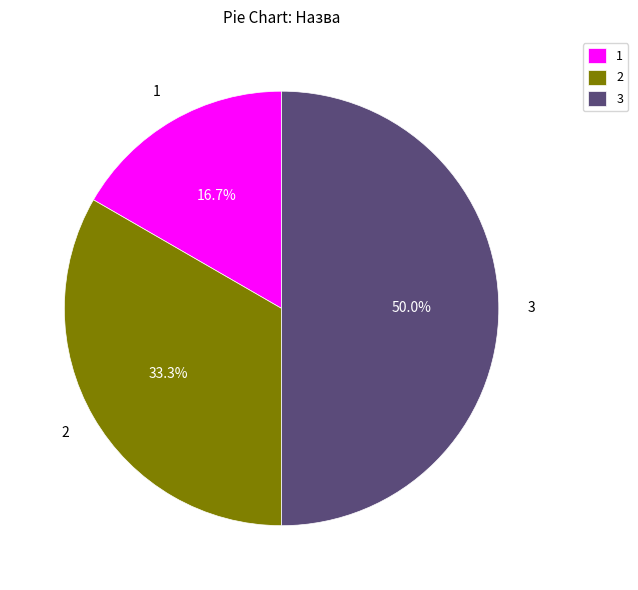

What is the ratio of the value at 2 to the value at 1?

2.0